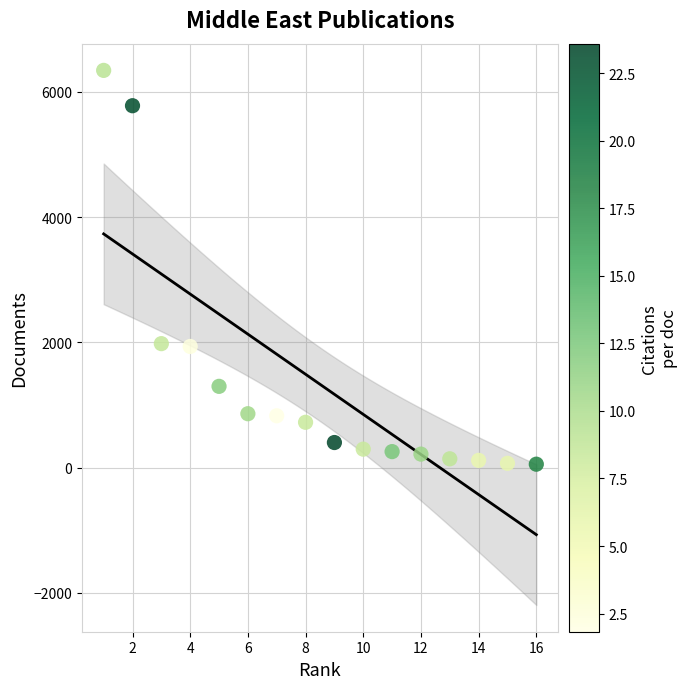

What is the range of X values (max minus min)?

15